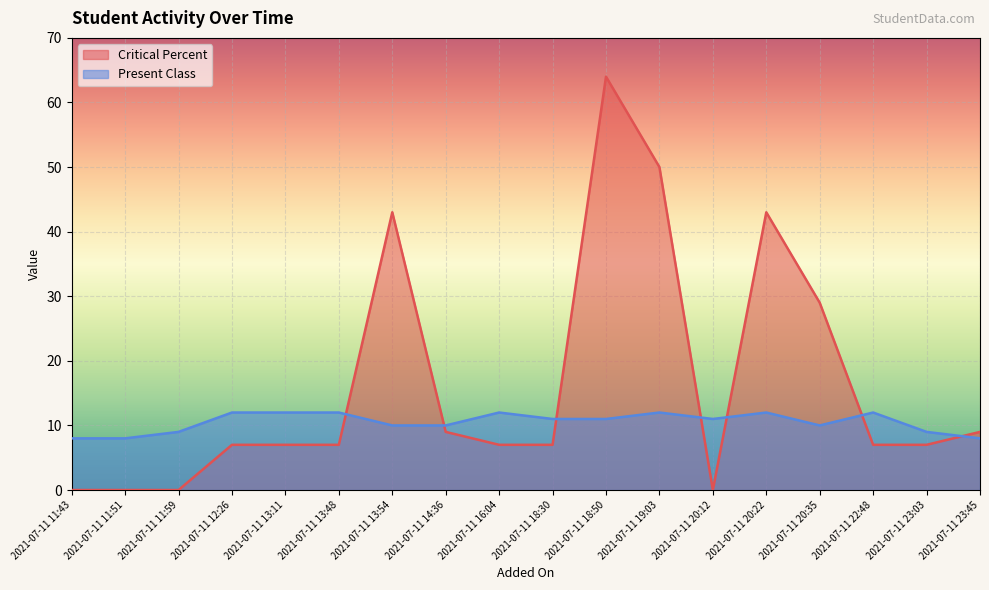

The Critical Percent series shows 7 at 2021-07-11 16:04. True or false?

True